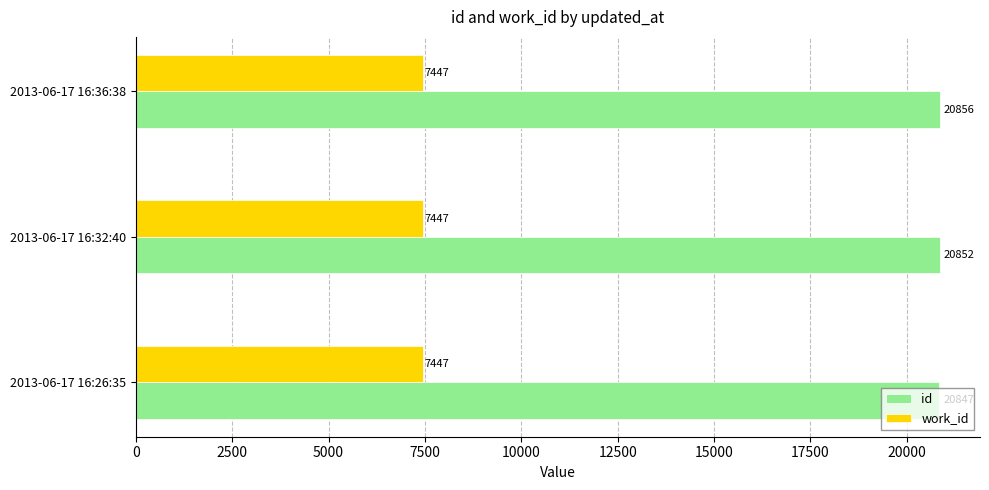

Which label corresponds to the largest value in the chart?

2013-06-17 16:36:38